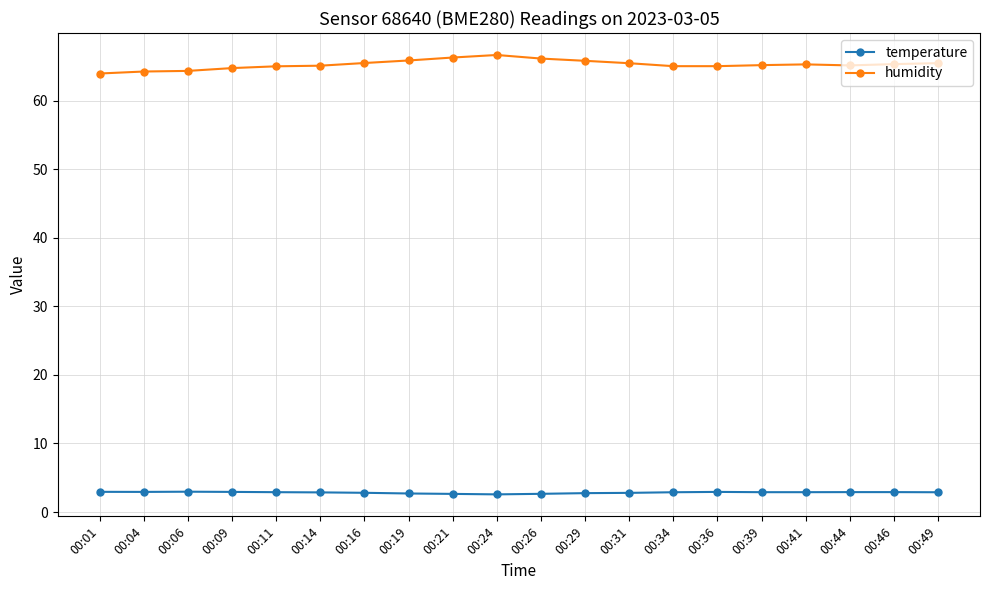

What is the greatest value displayed?

66.7